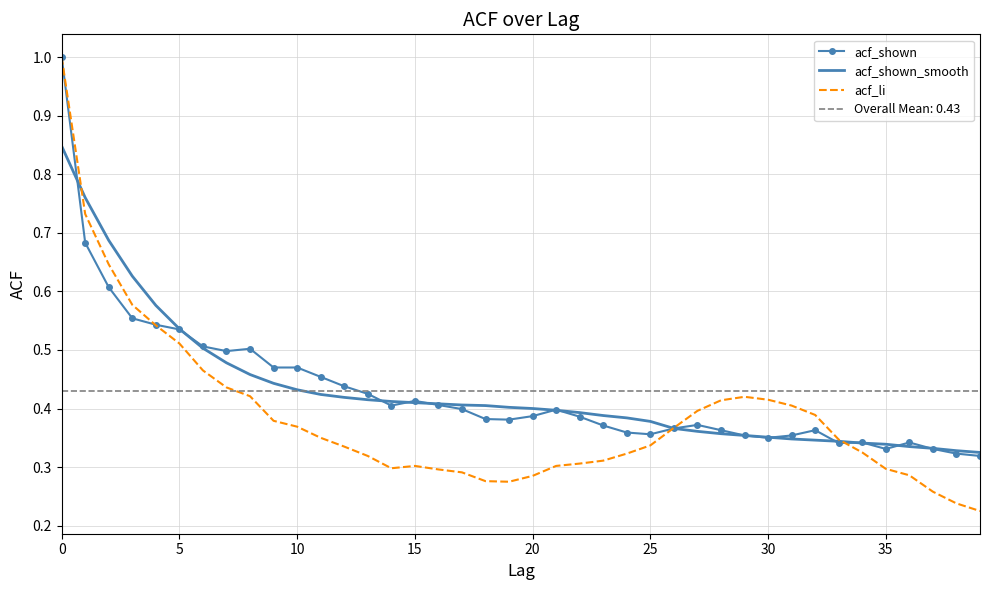

Is it true that acf_shown equals 1.0 at 0?

True